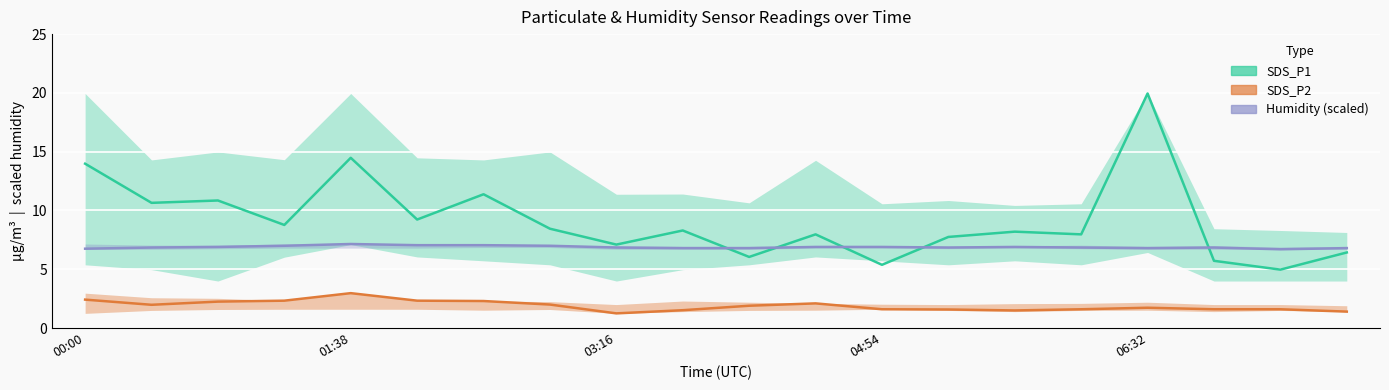

List the series in order of their overall mean, highest first.

SDS_P1, Humidity (scaled), SDS_P2